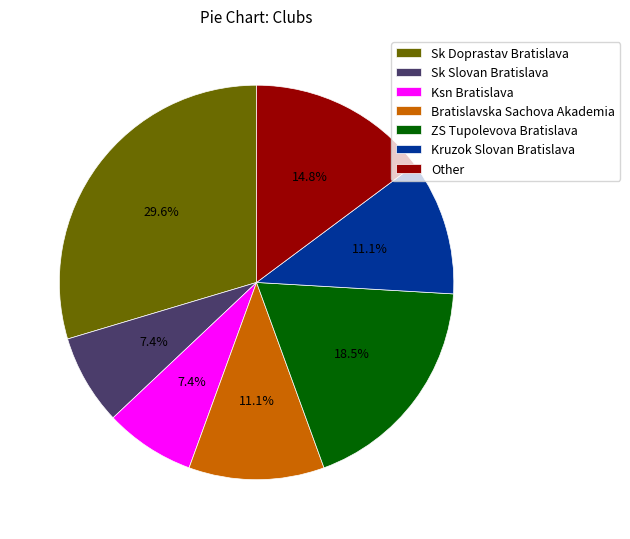

To the nearest percent, what is the difference between the largest and smallest slice percentages?

22%